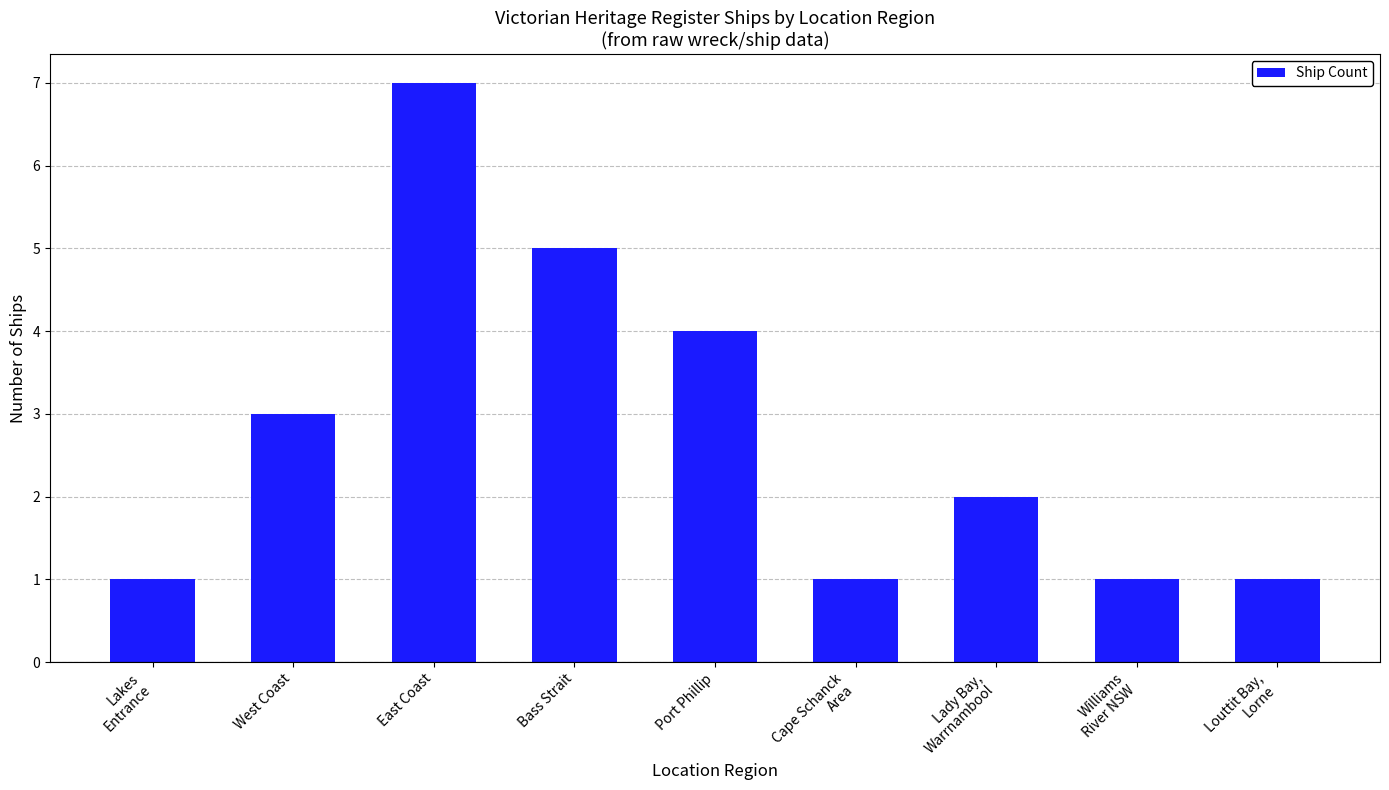

What is the difference between the maximum and minimum values?

6